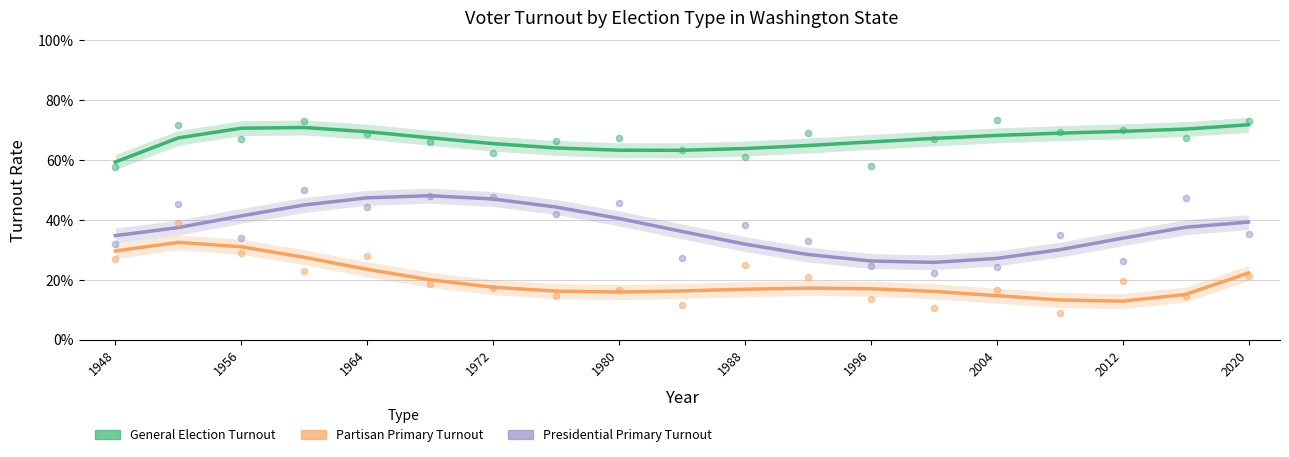

Which series contains the lowest Y value?

Partisan Primary Turnout